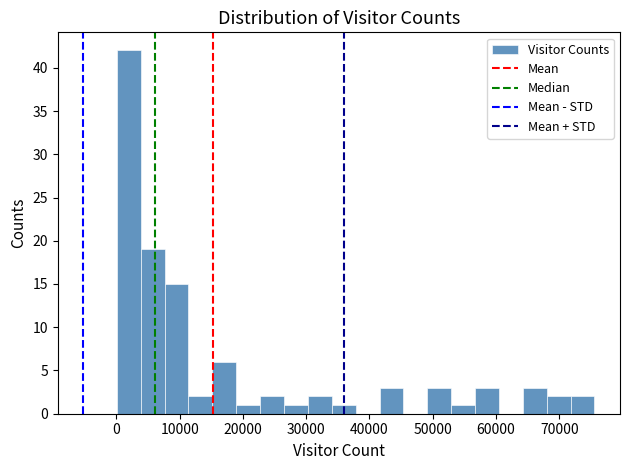

Read against the x-axis, roughly where is the centre of the tallest bar?

2000